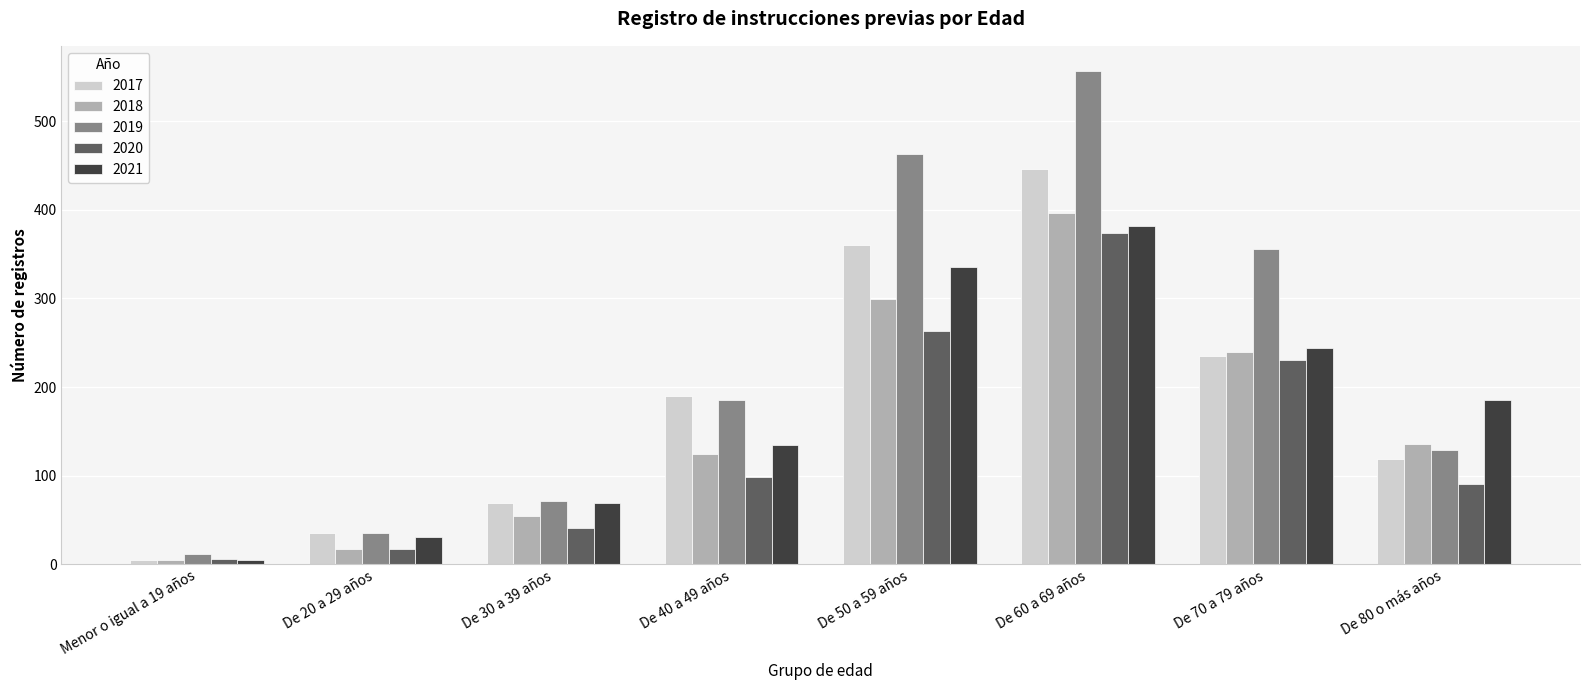

List the labels in order of 2017 value, largest first.

De 60 a 69 años, De 50 a 59 años, De 70 a 79 años, De 40 a 49 años, De 80 o más años, De 30 a 39 años, De 20 a 29 años, Menor o igual a 19 años